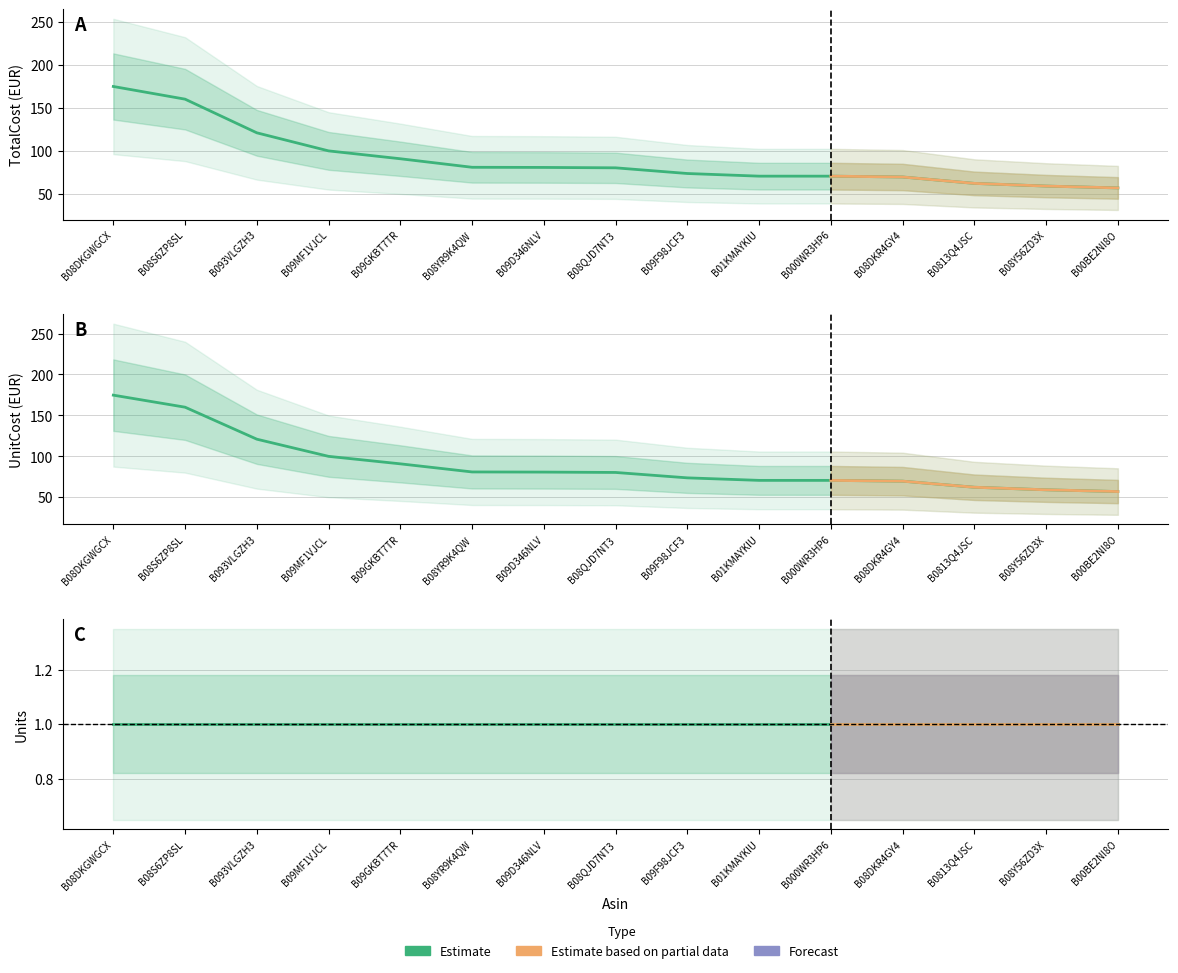

Is it true that UnitCost equals 70.5 at B000WR3HP6?

True